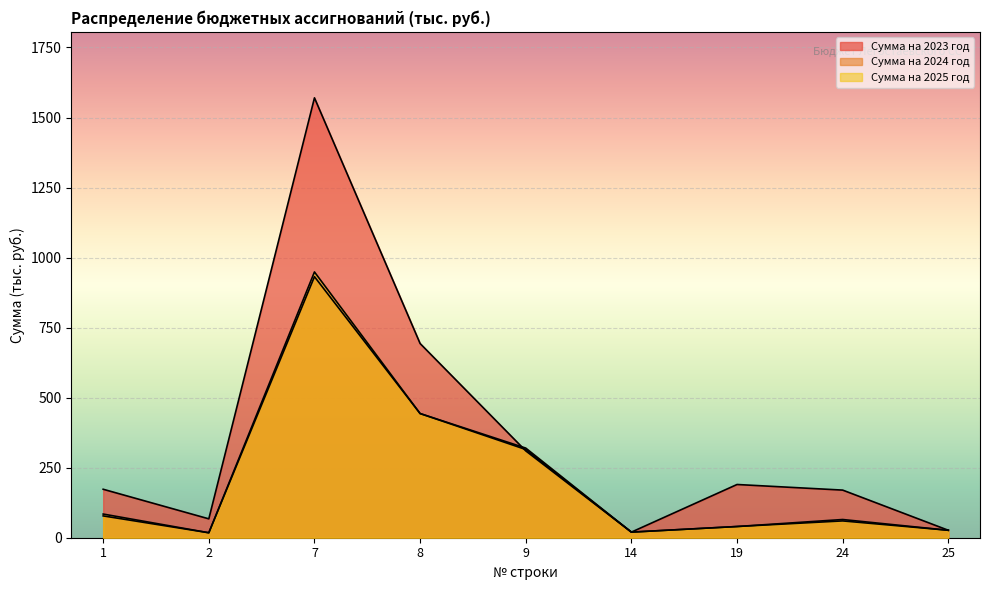

In Сумма на 2025 год, how many points are lower than both neighbors (excluding endpoints)?

2